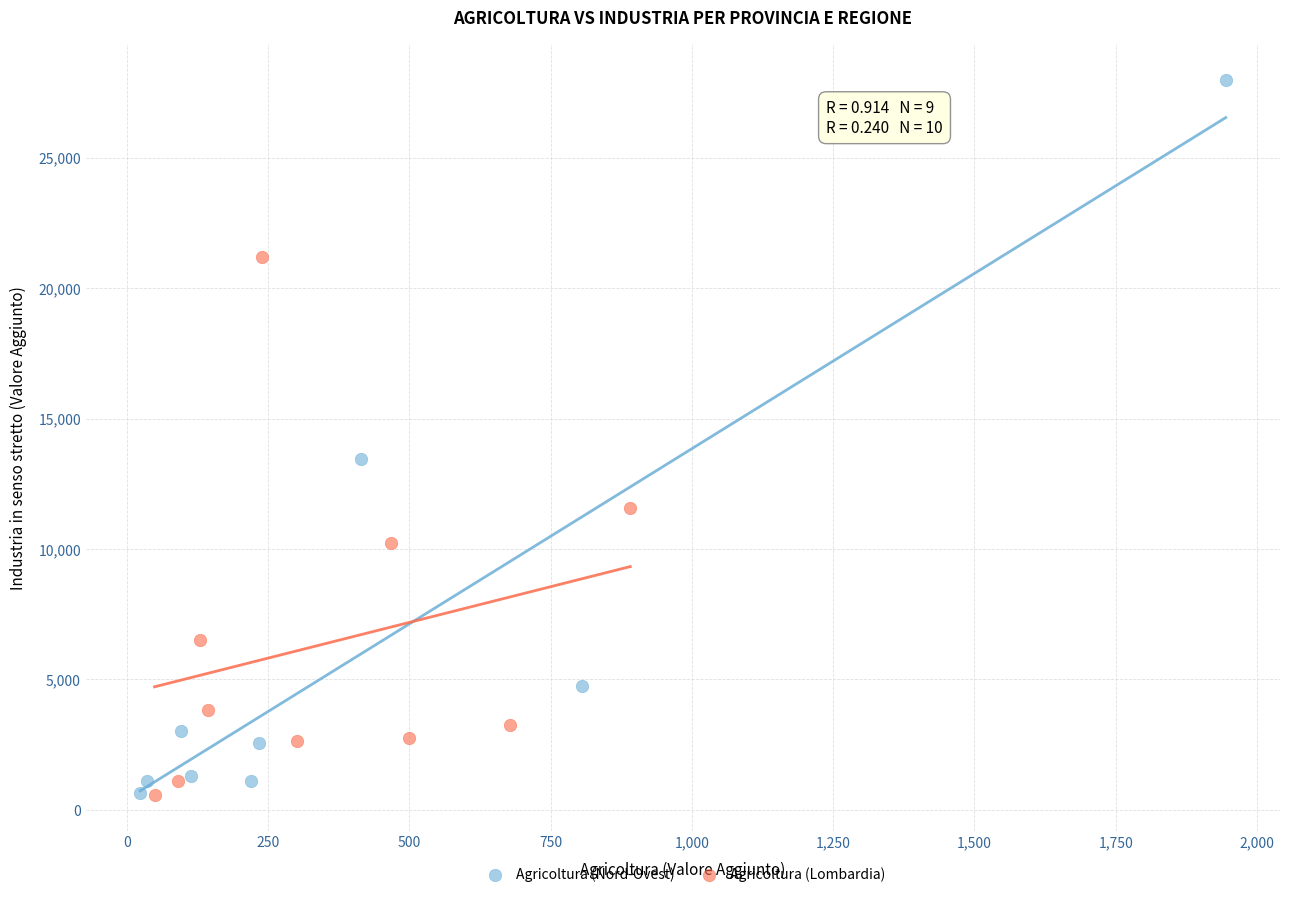

What are all the series names shown in the legend?

Agricoltura (Nord-Ovest), Agricoltura (Lombardia)